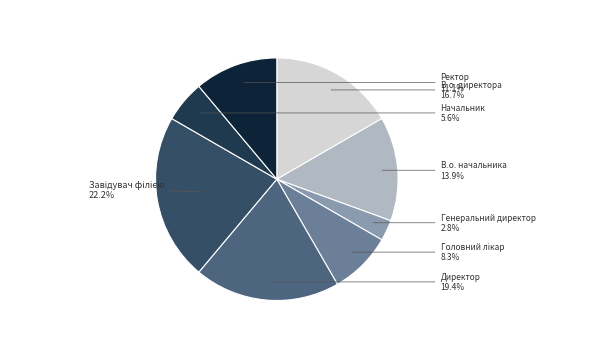

How many slices are in this pie chart?

8